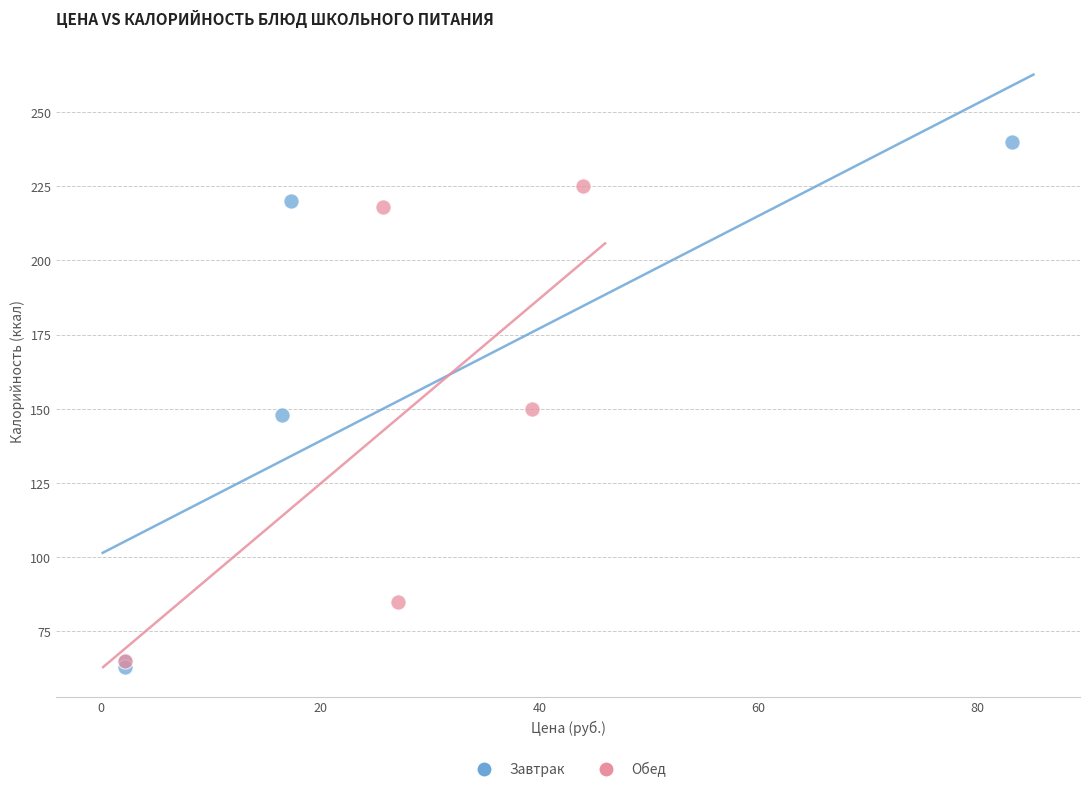

Which series reaches the maximum Y coordinate?

Завтрак